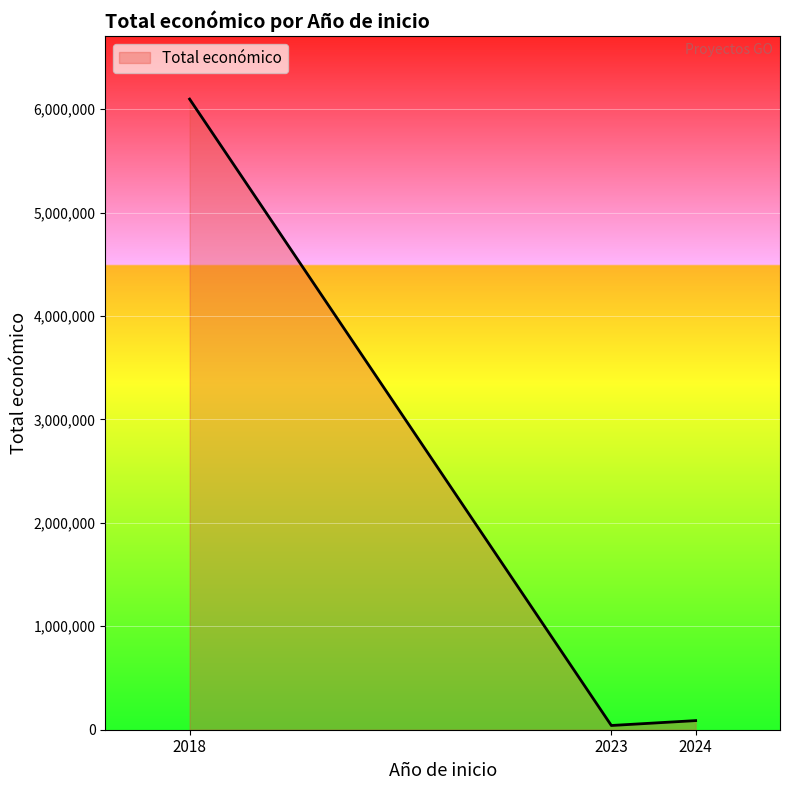

Reading left to right, list all the values displayed in this chart.

2018=6097171	2023=40876	2024=88160